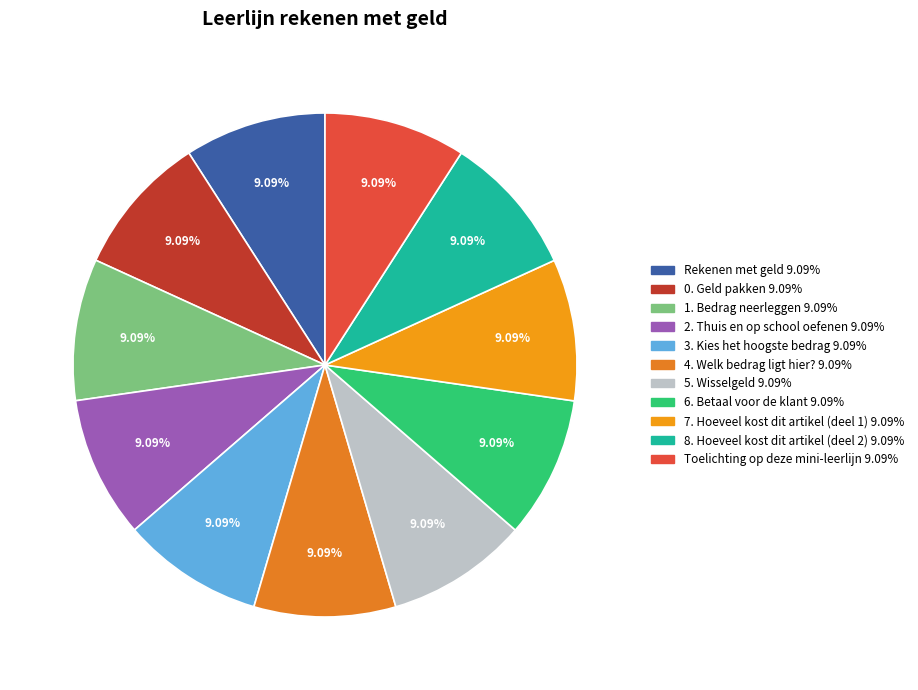

Rank the categories by value from highest to lowest.

Toelichting op deze mini-leerlijn, 8. Hoeveel kost dit artikel (deel 2), 7. Hoeveel kost dit artikel (deel 1), 6. Betaal voor de klant, 5. Wisselgeld, 4. Welk bedrag ligt hier?, 3. Kies het hoogste bedrag, 2. Thuis en op school oefenen, 1. Bedrag neerleggen, 0. Geld pakken, Rekenen met geld